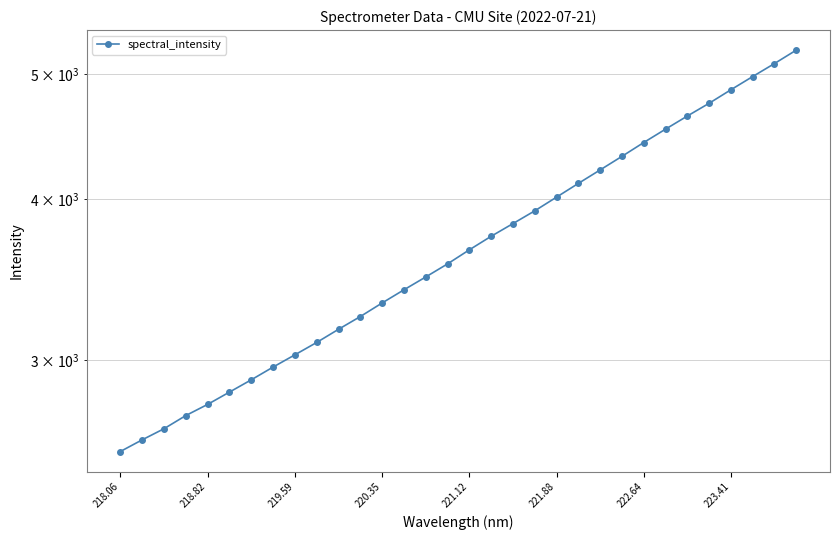

At which category does the chart reach its minimum across all series?

218.06